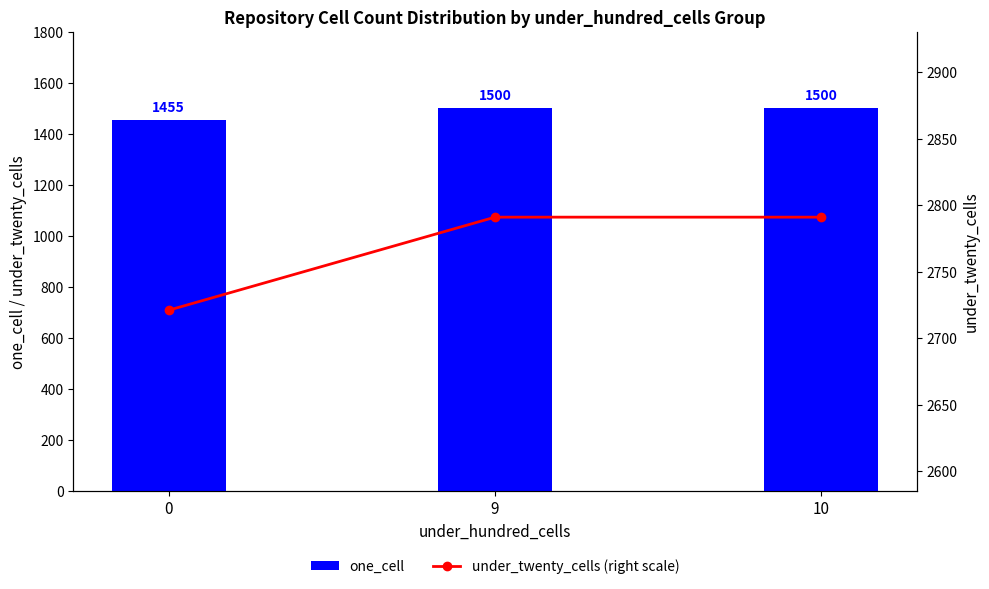

Rank the categories by under_twenty_cells (right scale) value from highest to lowest.

9, 10, 0